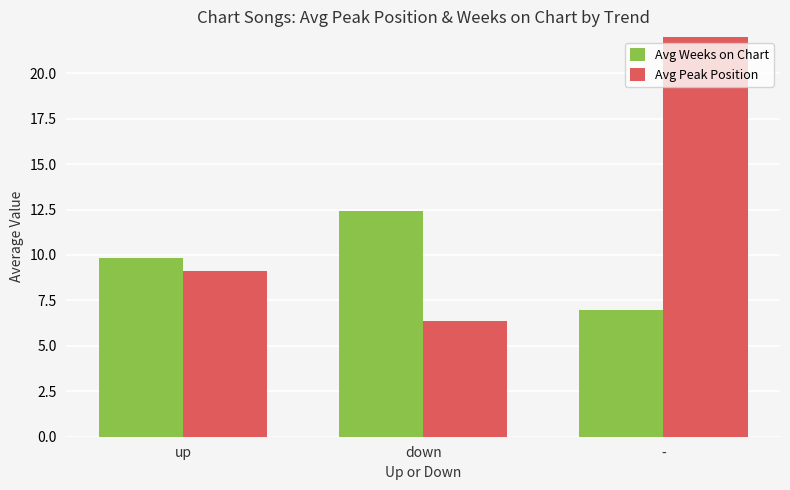

How many bars are there in total?

6